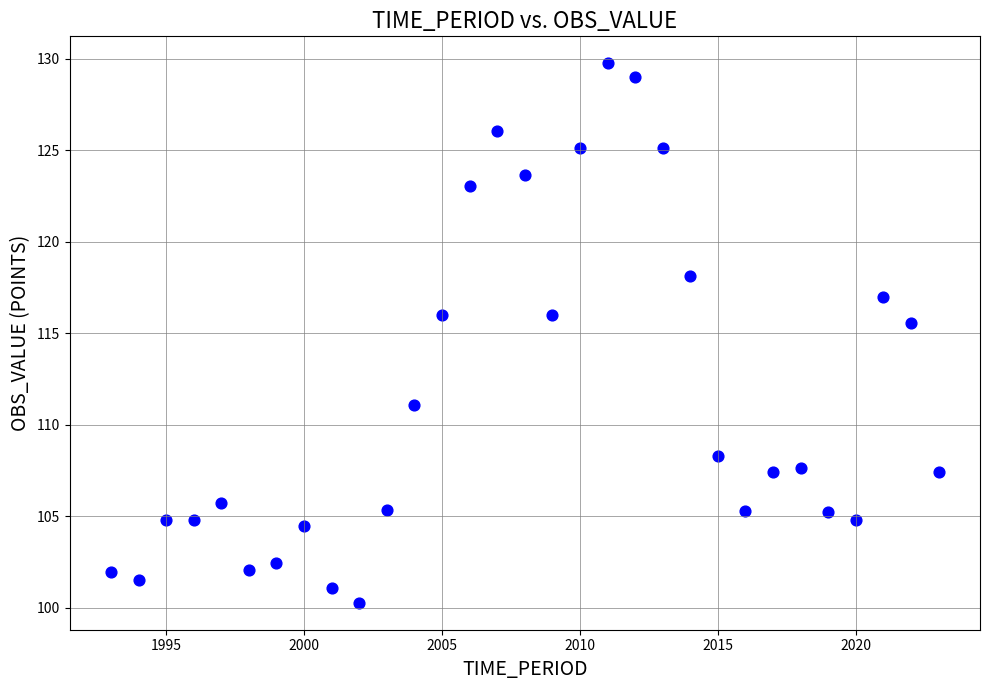

What is the range of X values (max minus min)?

30.0